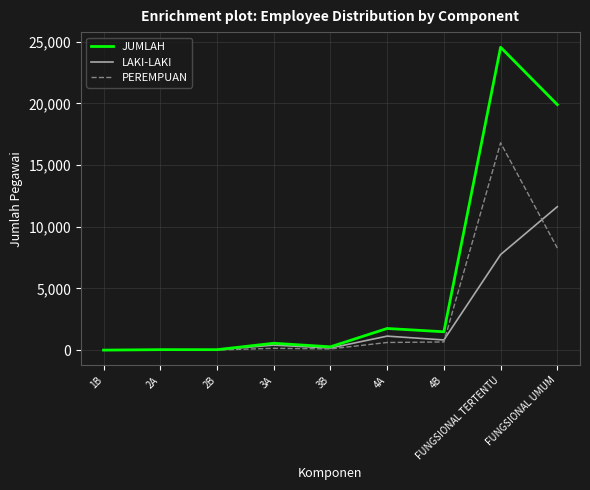

What is the difference between the PEREMPUAN values at 4B and 3B?

565